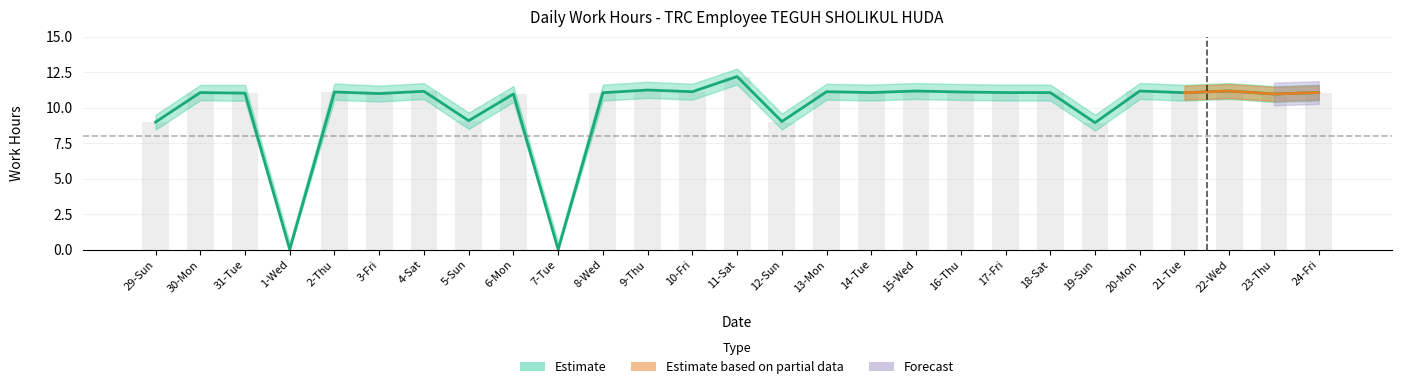

Rank the categories by value from highest to lowest.

11-Sat, 9-Thu, 15-Wed, 20-Mon, 22-Wed, 4-Sat, 10-Fri, 13-Mon, 2-Thu, 16-Thu, 30-Mon, 14-Tue, 17-Fri, 18-Sat, 24-Fri, 8-Wed, 21-Tue, 31-Tue, 3-Fri, 6-Mon, 23-Thu, 5-Sun, 12-Sun, 29-Sun, 19-Sun, 1-Wed, 7-Tue